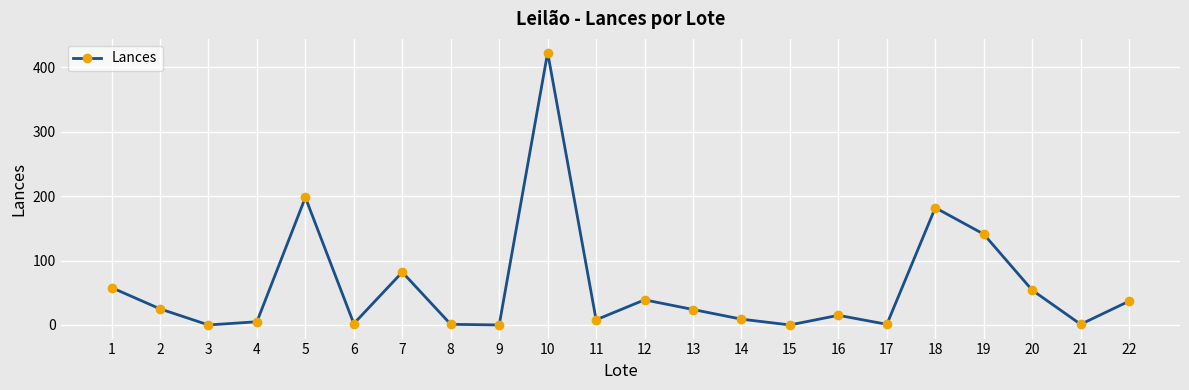

What is the sum of all values?

1305